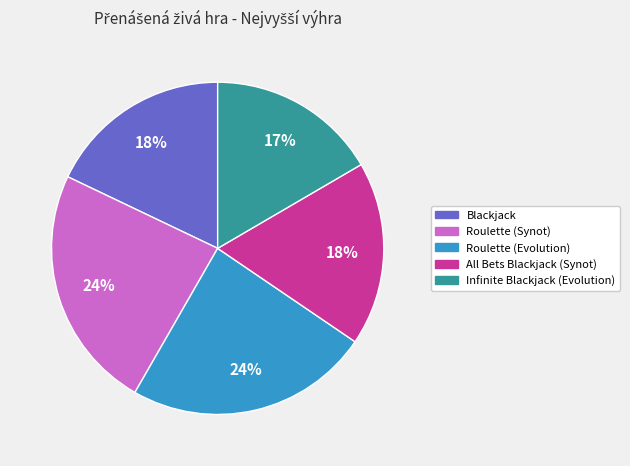

Which slice is the smallest?

Infinite Blackjack (Evolution)